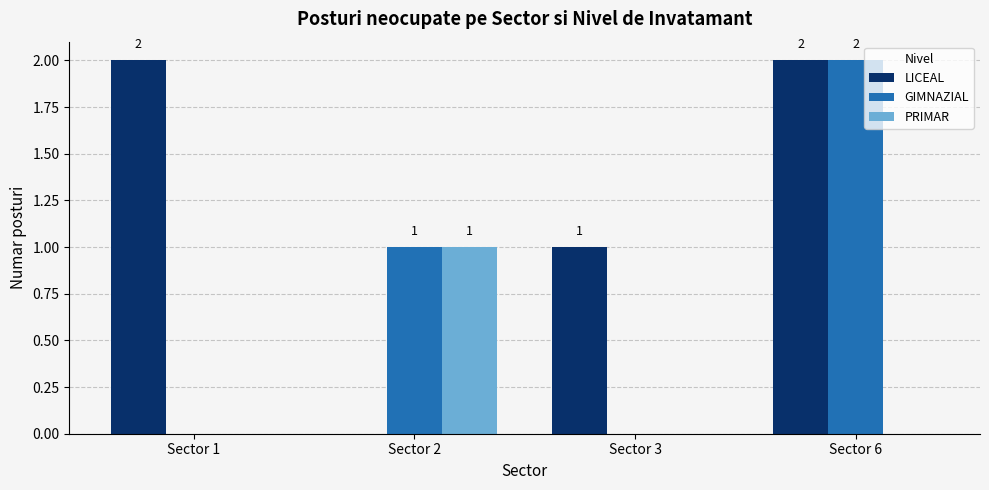

What is the total value across all series at Sector 3?

1